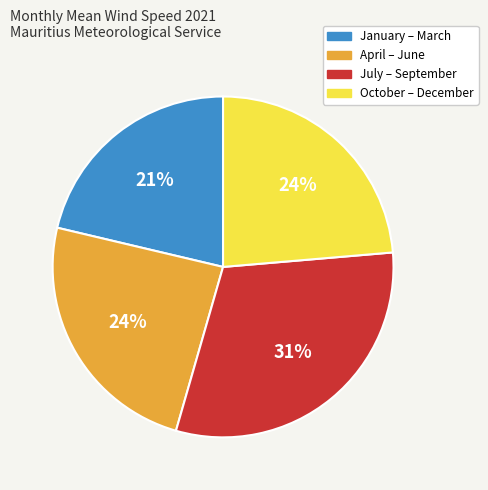

To the nearest percent, what is the difference between the largest and smallest slice percentages?

10%